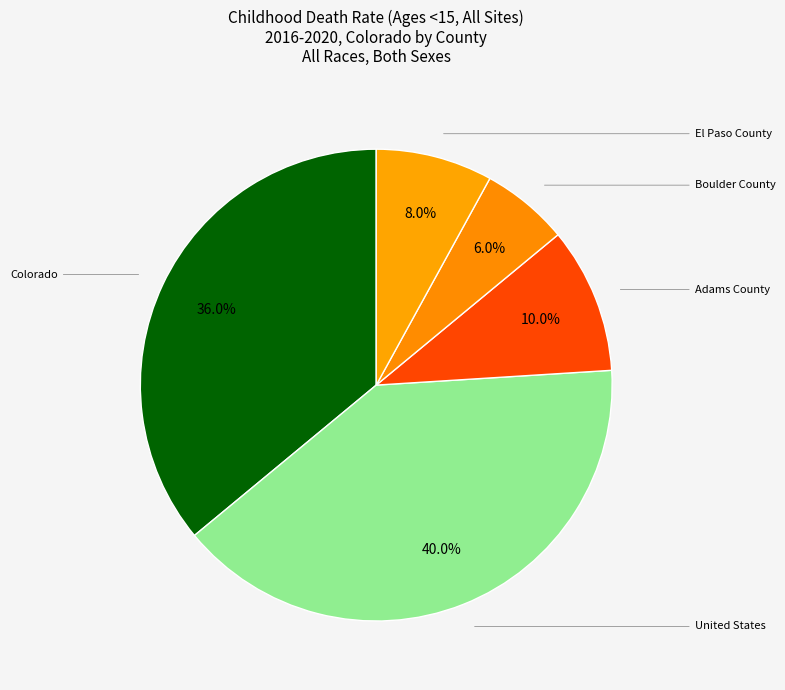

Which has a higher value, Boulder County or El Paso County?

El Paso County